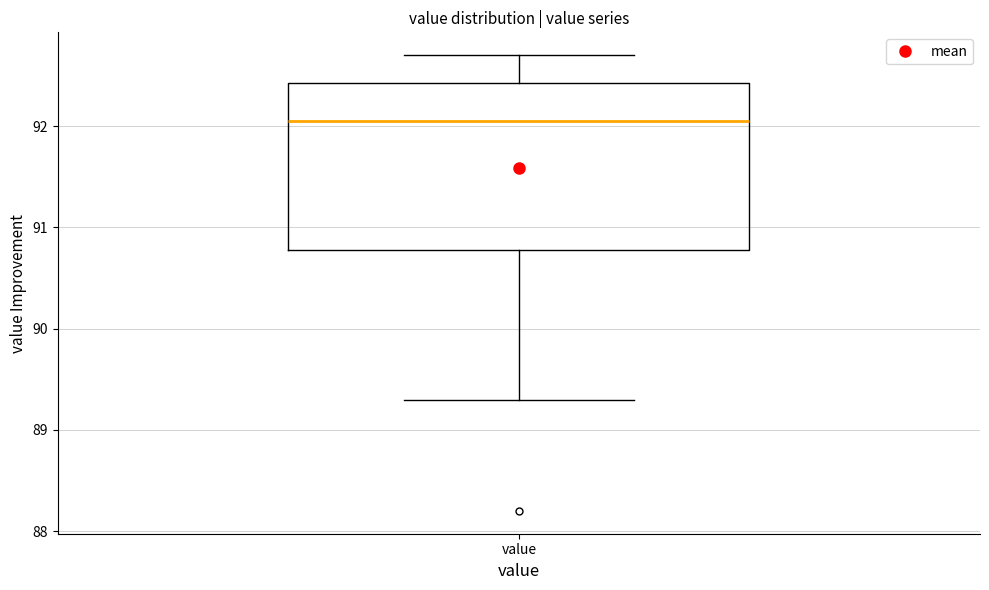

Transcribe this box plot: give where the median line is, the range the box spans, and where the two whiskers end, as read against the y-axis. The values are not printed on the chart, so give them approximately, as read against the axis.

median 92.1, box 90.8 to 92.4, whiskers 89.3 to 92.7